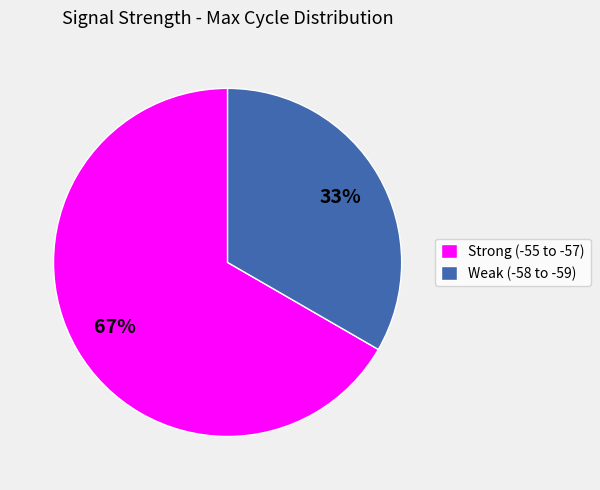

Combined, do Weak (-58 to -59) and Strong (-55 to -57) account for over 50%?

Yes